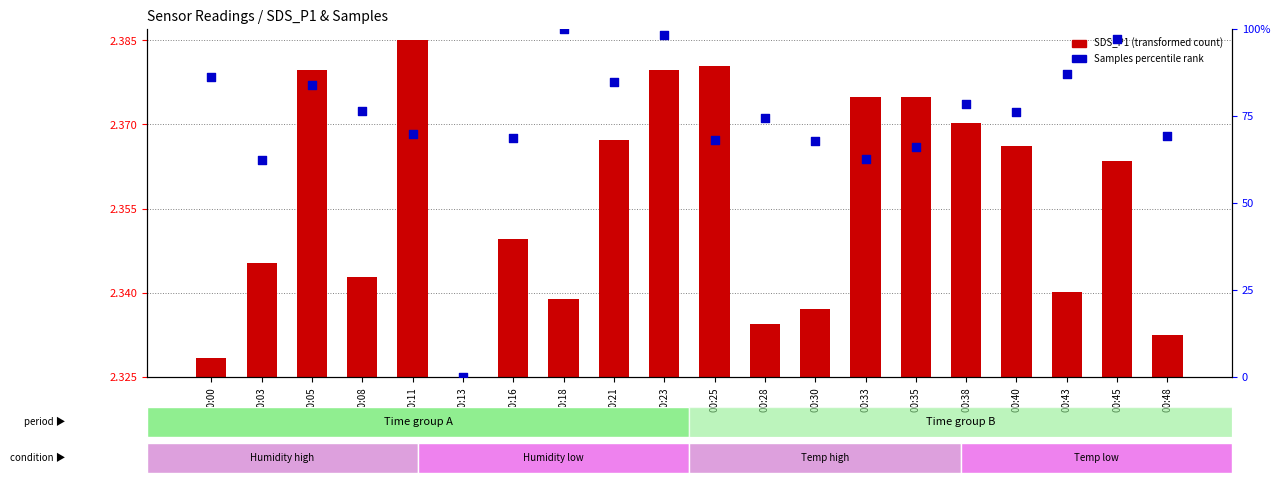

At which category is the sum across all series the highest?

00:18